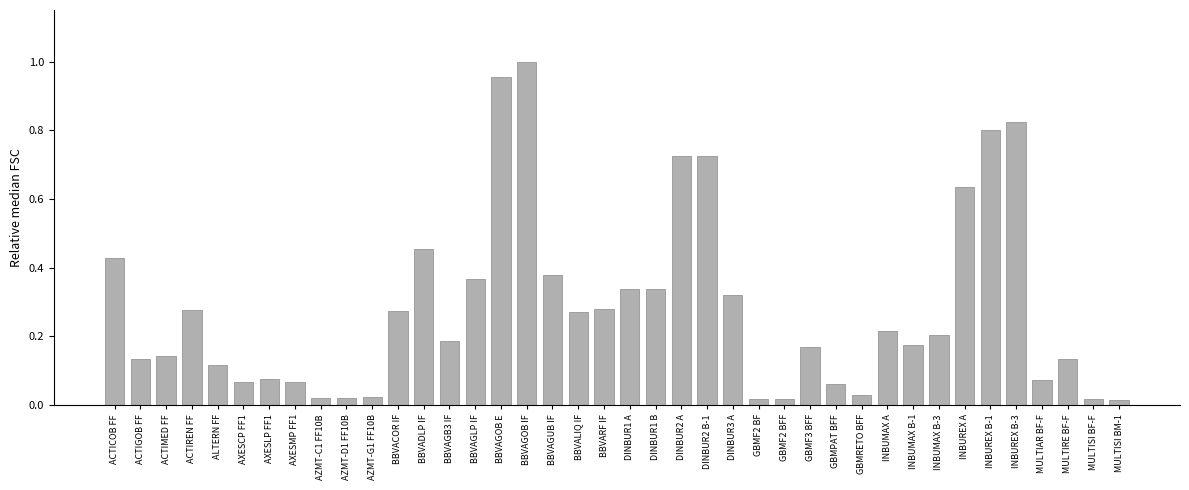

Are the bars grouped side by side (vs. stacked)?

No